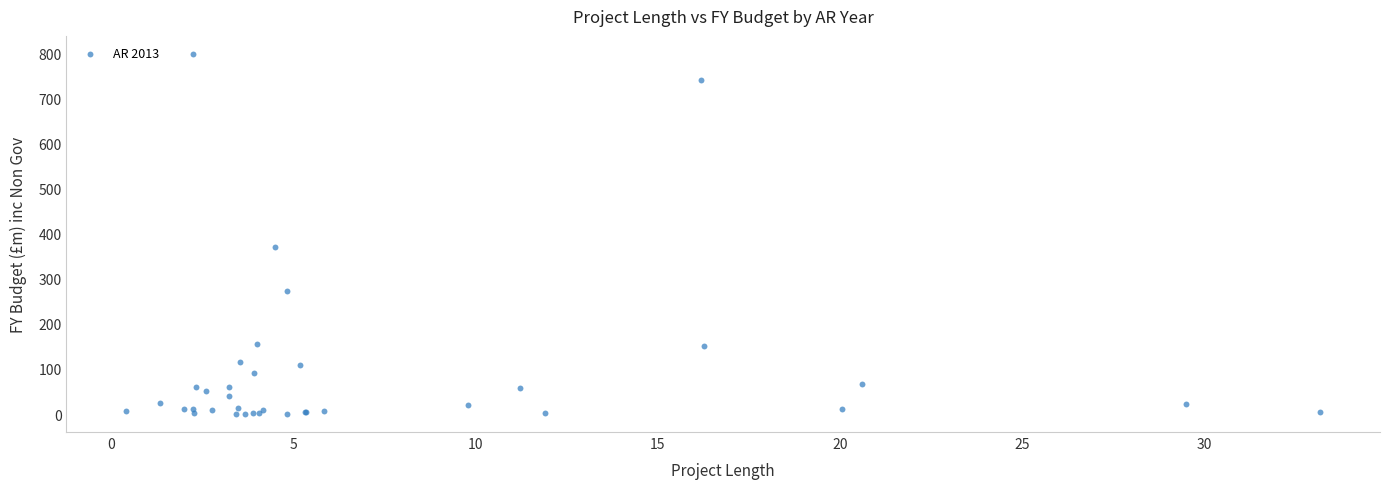

What Y value in the scatter plot is closest to 399?

370.0